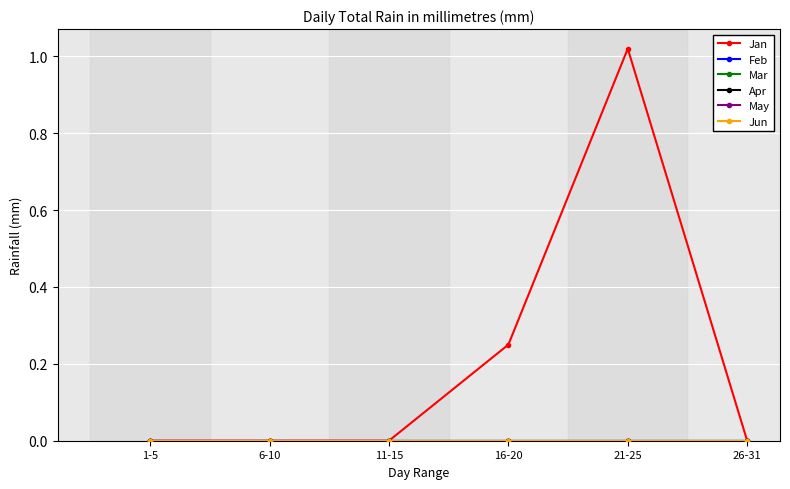

At 16-20, list the series in order from smallest to largest.

Feb, Mar, Apr, May, Jun, Jan